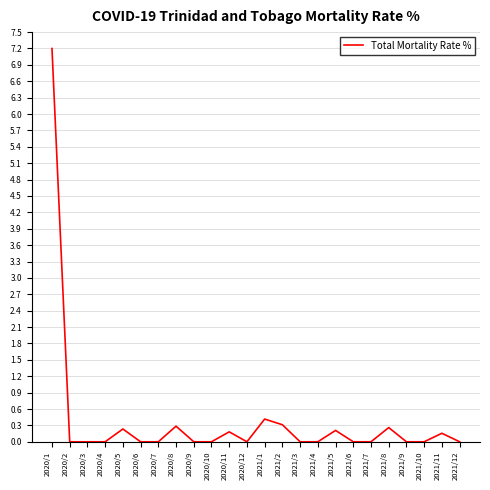

Between 2021/5 and 2021/9, which is larger?

2021/5